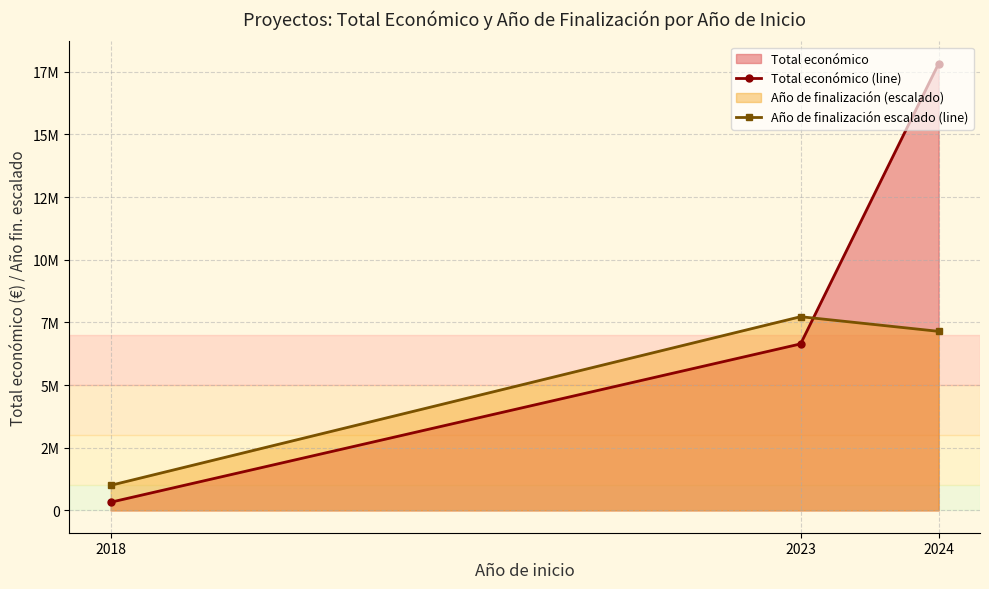

Which series changed the most between 2018 and 2024?

Total económico (line)